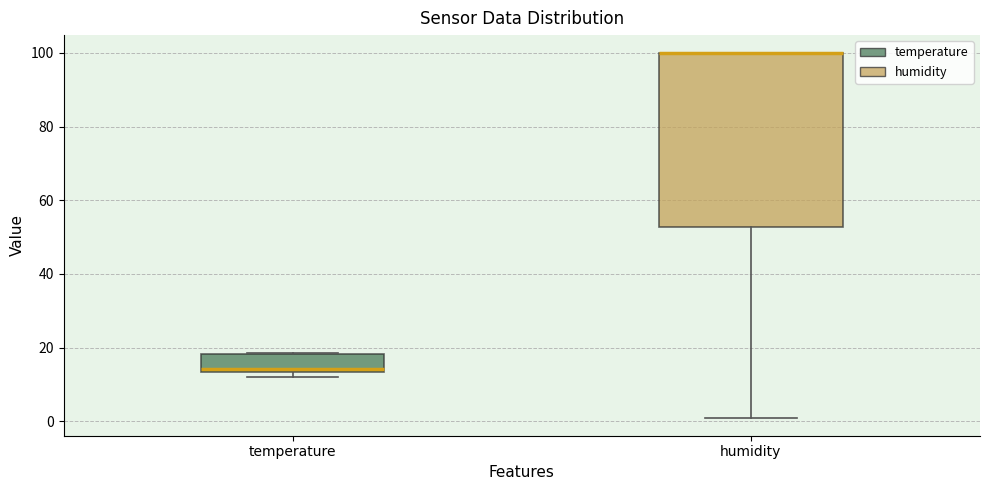

Reading left to right, read every box against the y-axis: the position of its median line, the range the box covers, and the ends of its whiskers. The values are not printed on the chart, so give them approximately, as read against the axis.

temperature: median 14 (just above the box's lower edge), box 14 to 18, whiskers 12 to 18
humidity: median 100 (drawn on the box's upper edge), box 52 to 100, whiskers 2 to 100